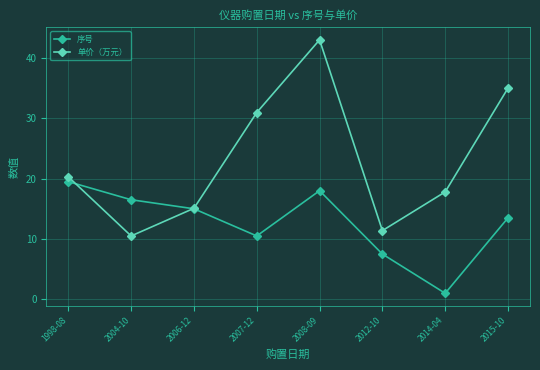

List the series in order of their peak value, highest first.

单价（万元）, 序号